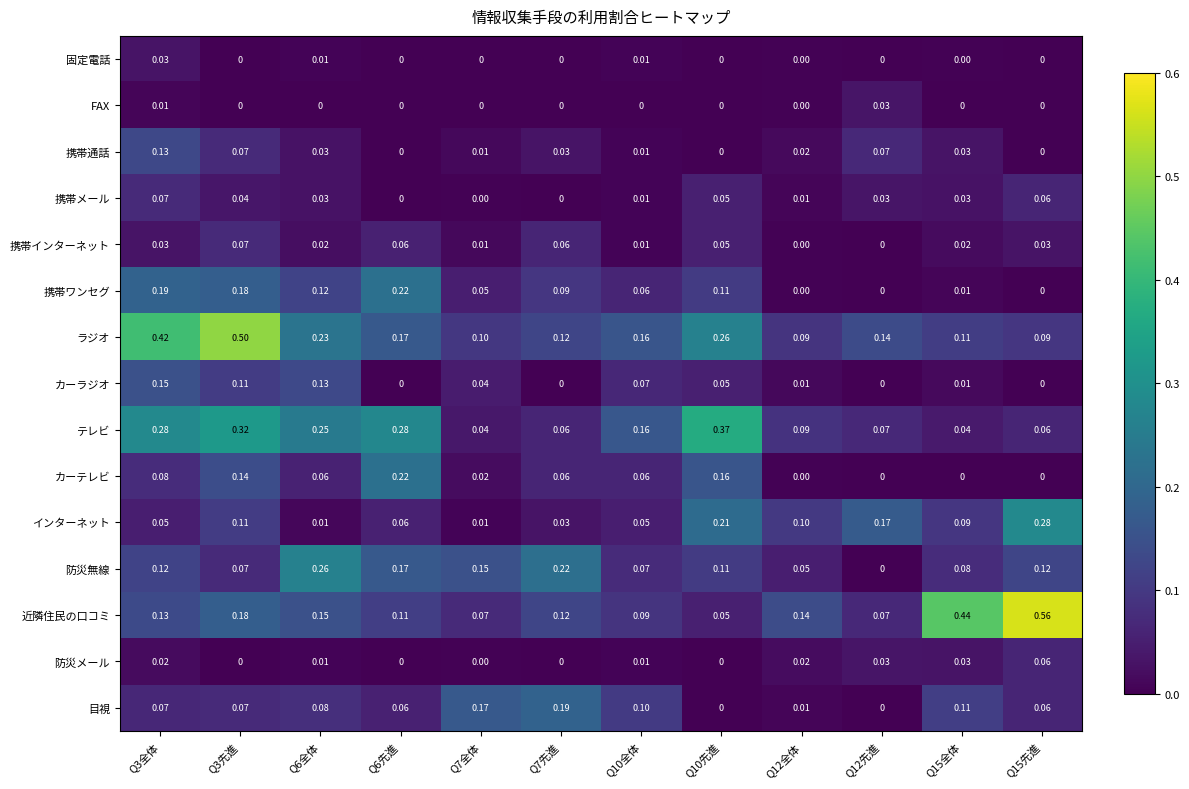

Which series has the largest total across all categories?

ラジオ